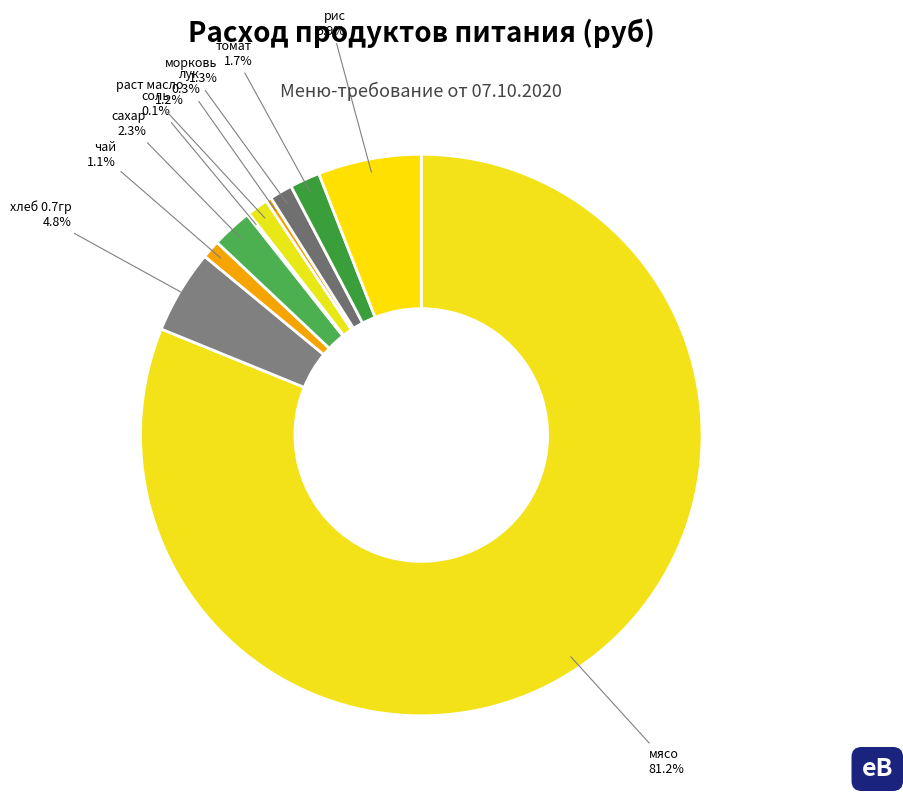

Which category has the biggest portion of the pie?

мясо